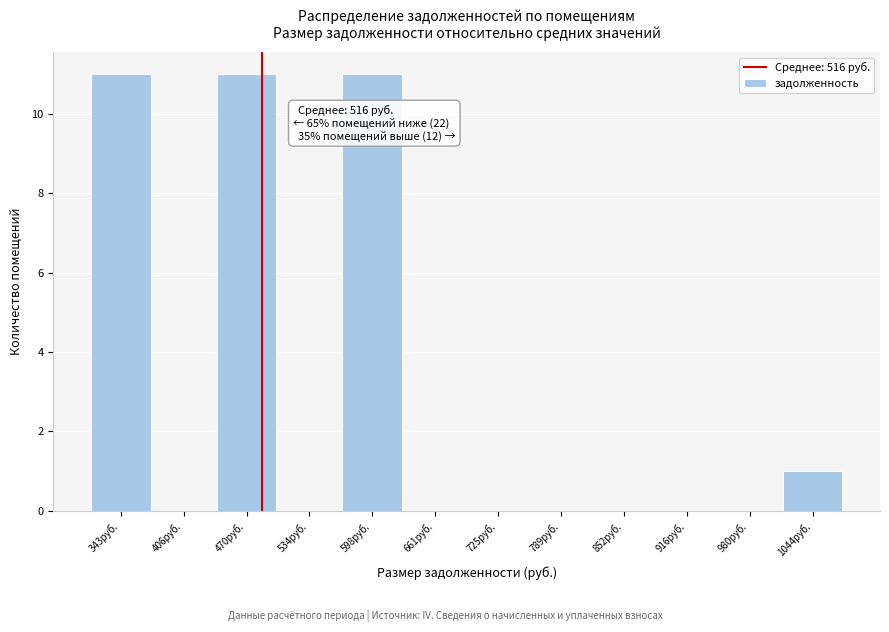

Reading left to right, list all the values displayed in this chart.

343руб.=11	406руб.=0	470руб.=11	534руб.=0	598руб.=11	661руб.=0	725руб.=0	789руб.=0	852руб.=0	916руб.=0	980руб.=0	1044руб.=1